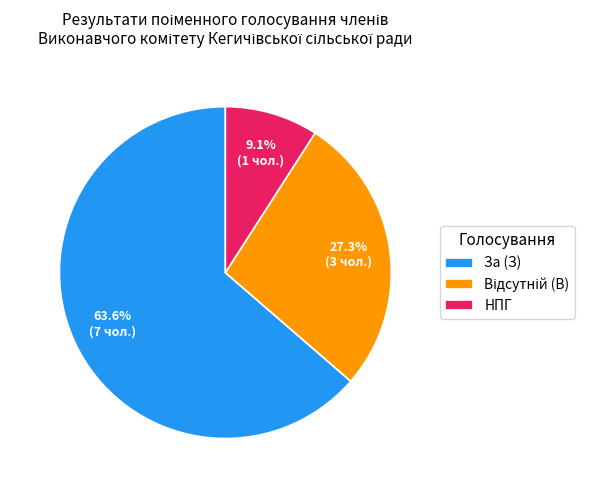

What is the total percentage of НПГ and За (З)?

72.7%